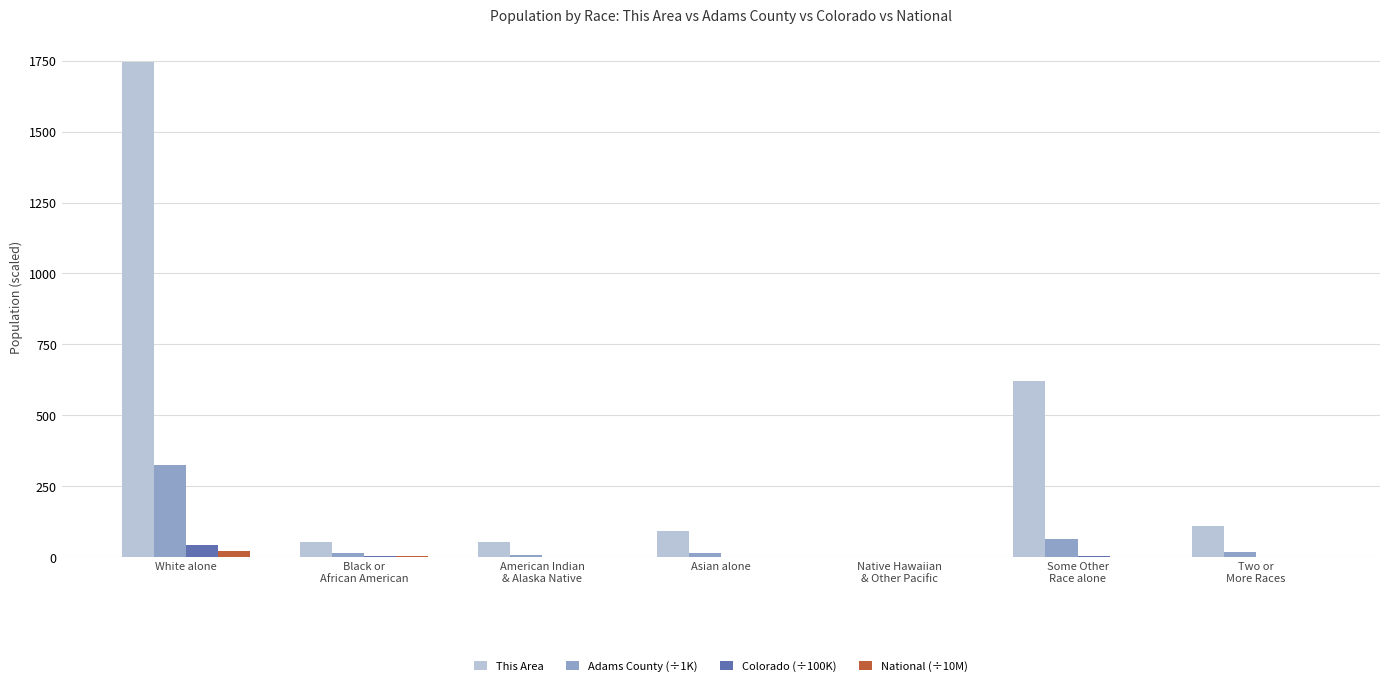

At which category is the sum across all series the highest?

White alone